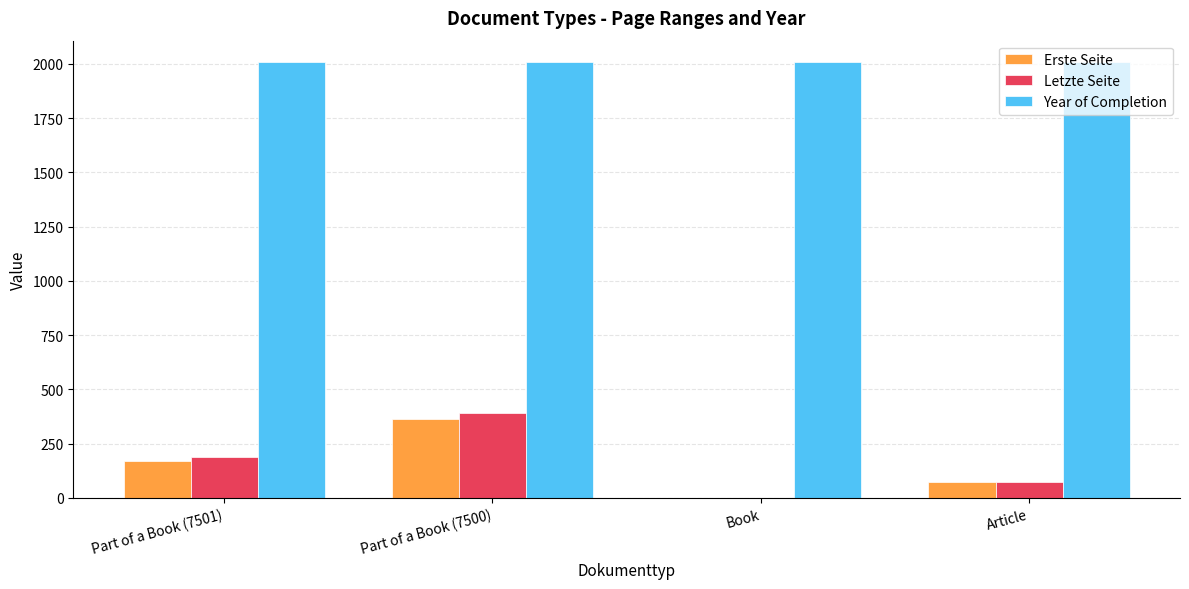

The value of Year of Completion at Part of a Book (7500) is 2631. True or false?

False